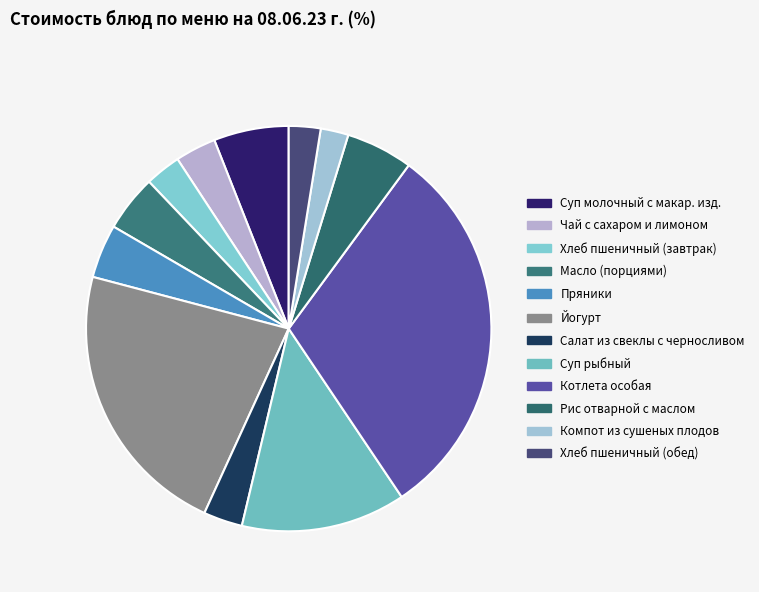

What is the largest slice in the pie chart?

Котлета особая